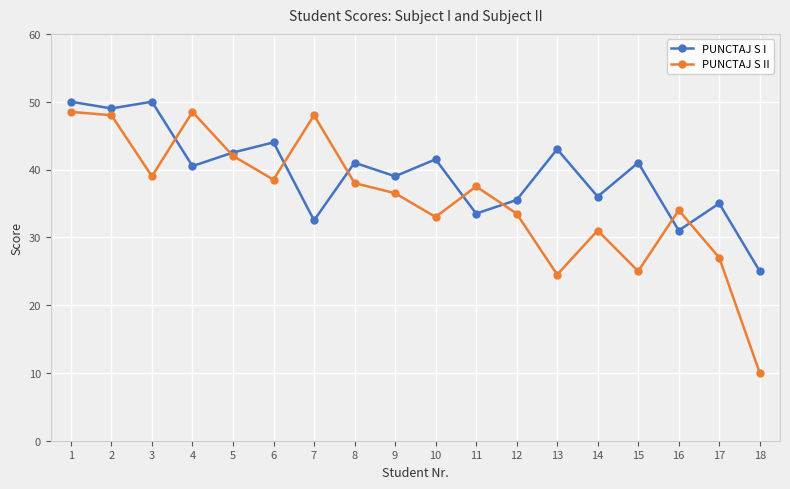

At 8, list the series in order from largest to smallest.

PUNCTAJ S I, PUNCTAJ S II